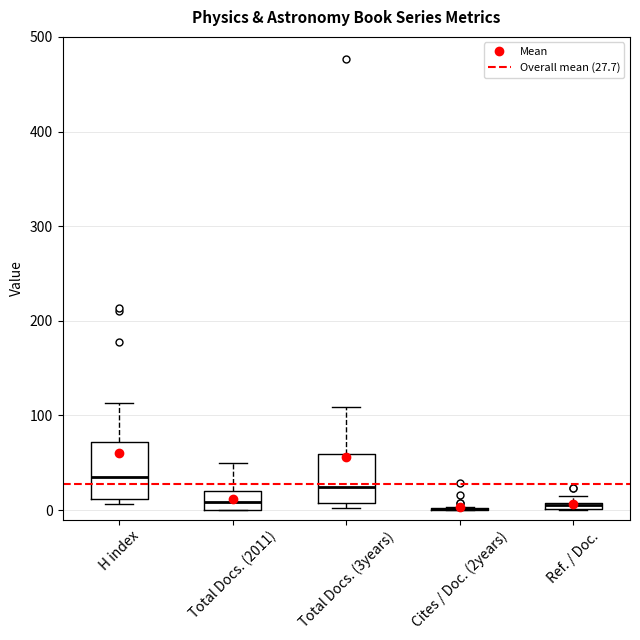

Where is the lower edge of the box for Ref. / Doc. on the y-axis? The values are not printed on the chart, so give them approximately, as read against the axis.

0